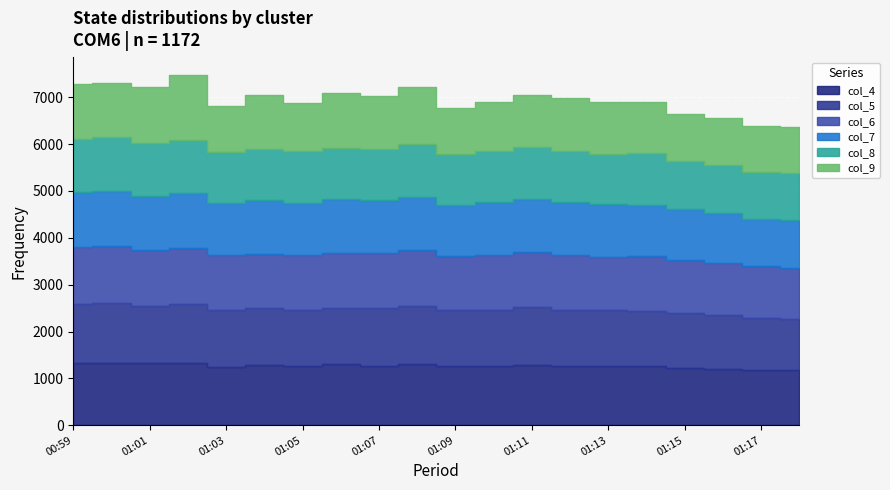

What is the sum of all col_4 values?

25311